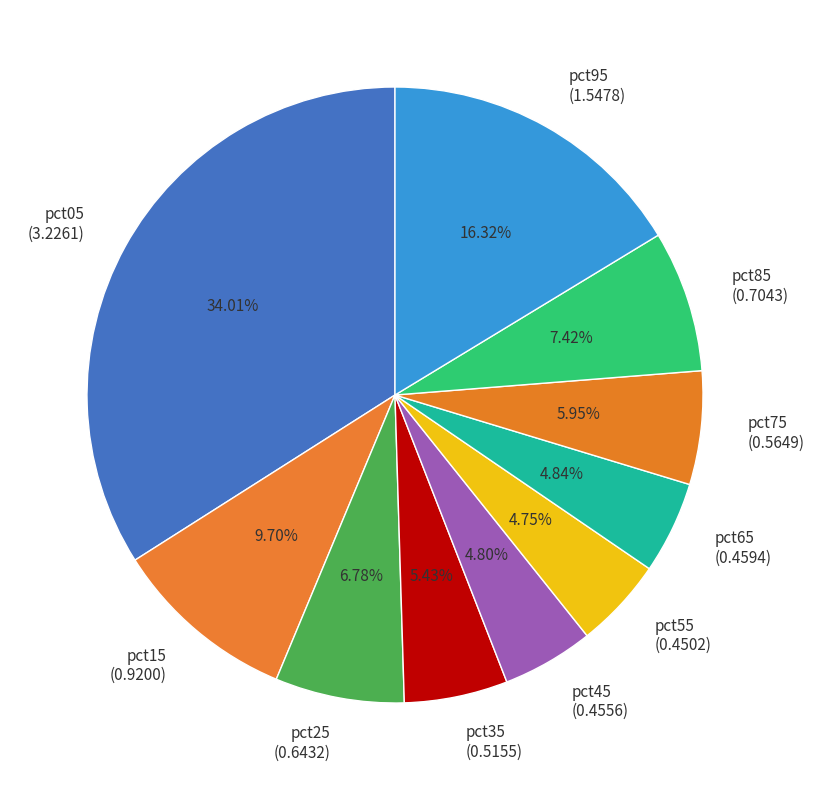

Do pct85 (0.7043) and pct95 (1.5478) together represent more than half of the pie?

No